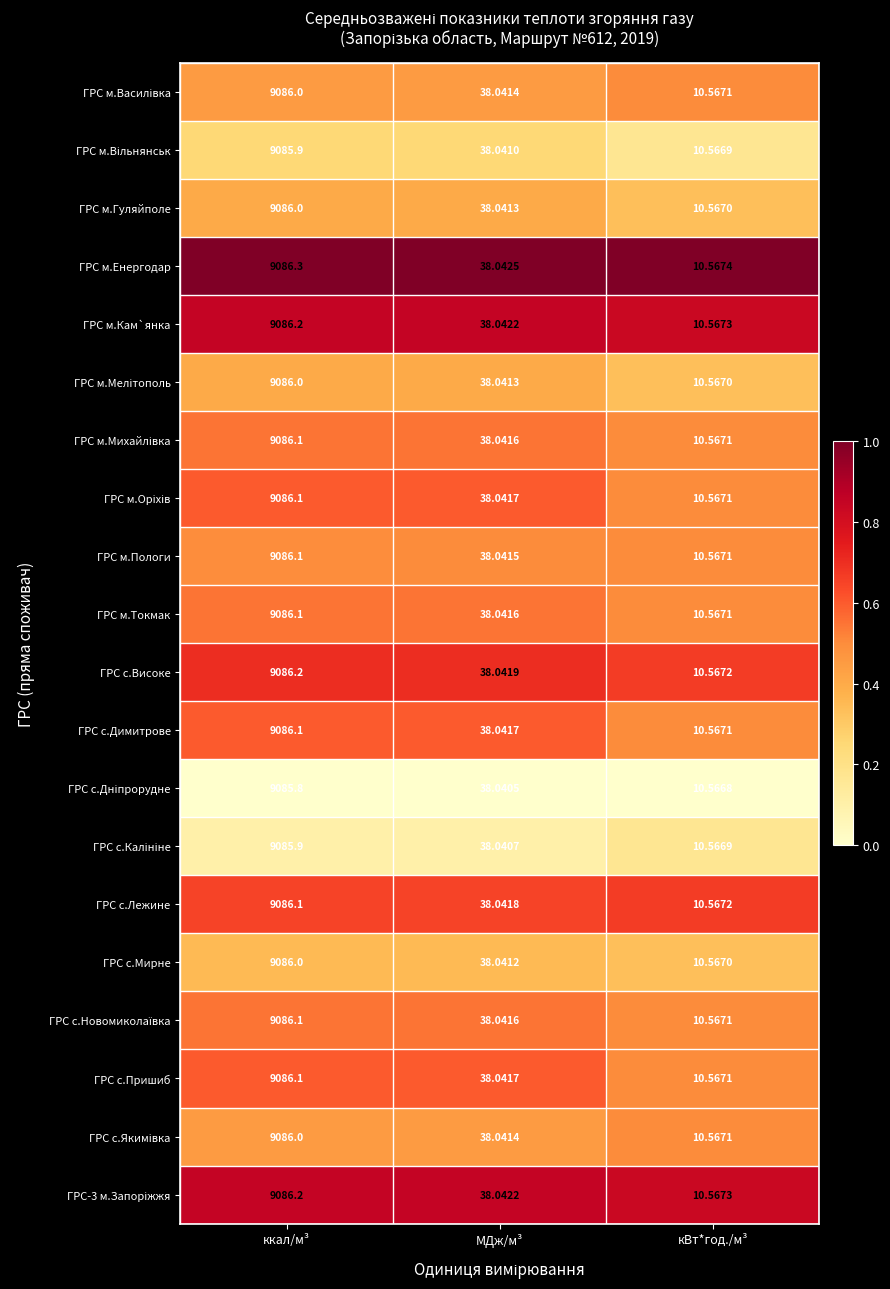

List the labels in order of ГРС с.Високе value, largest first.

ккал/м³, МДж/м³, кВт*год./м³